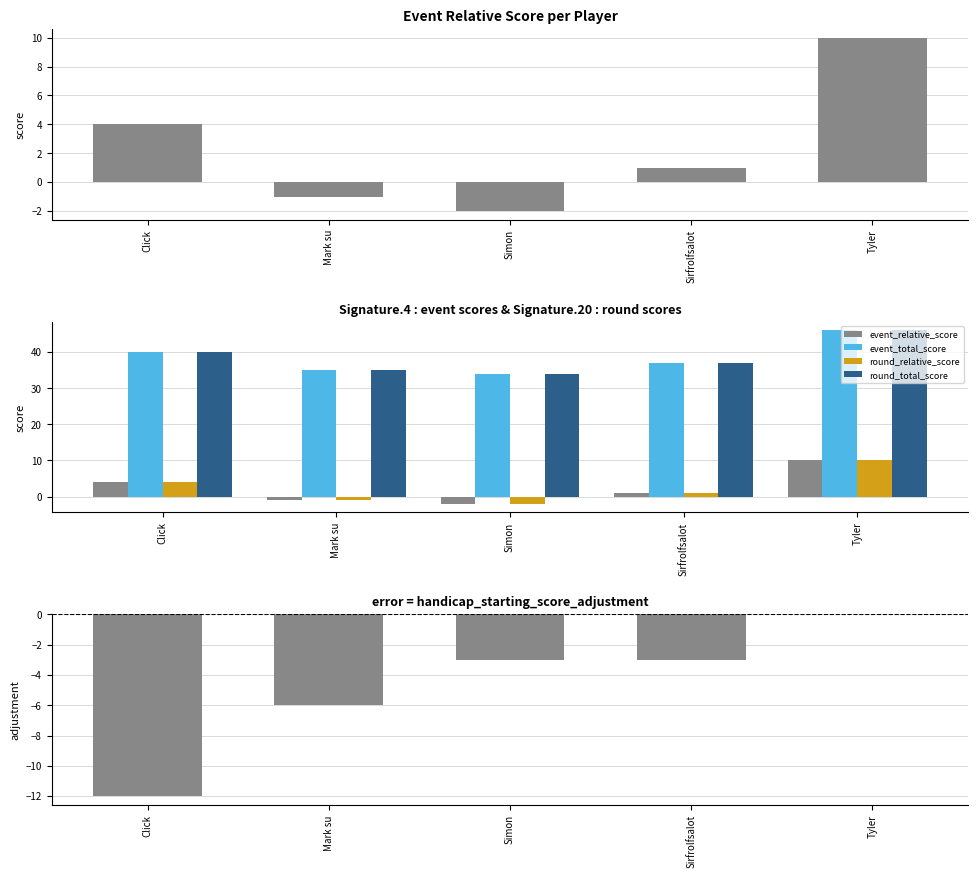

How many groups of bars are there?

5